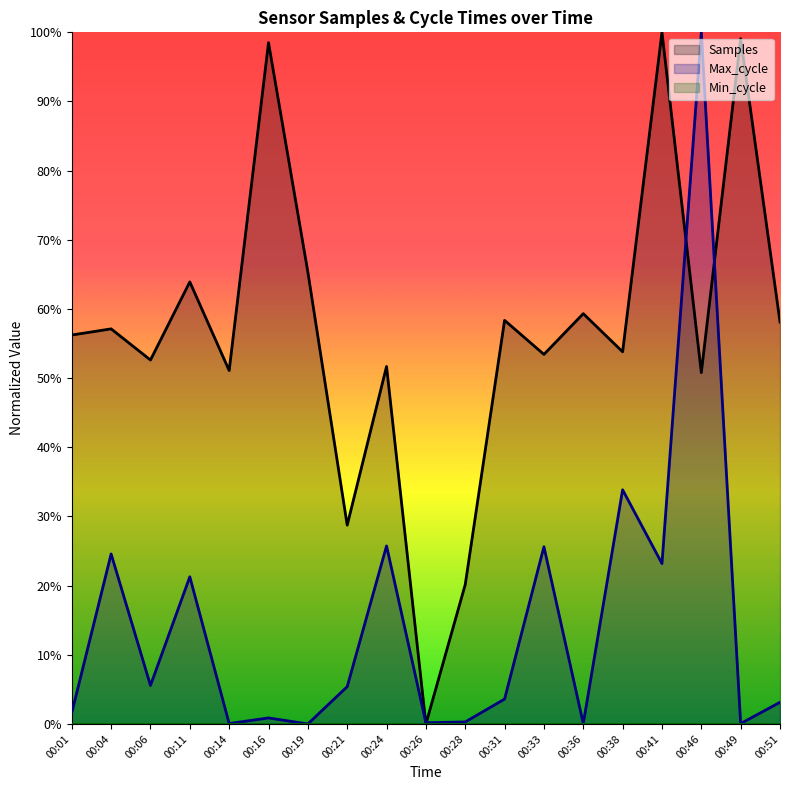

In Max_cycle, how many points are lower than both neighbors (excluding endpoints)?

7